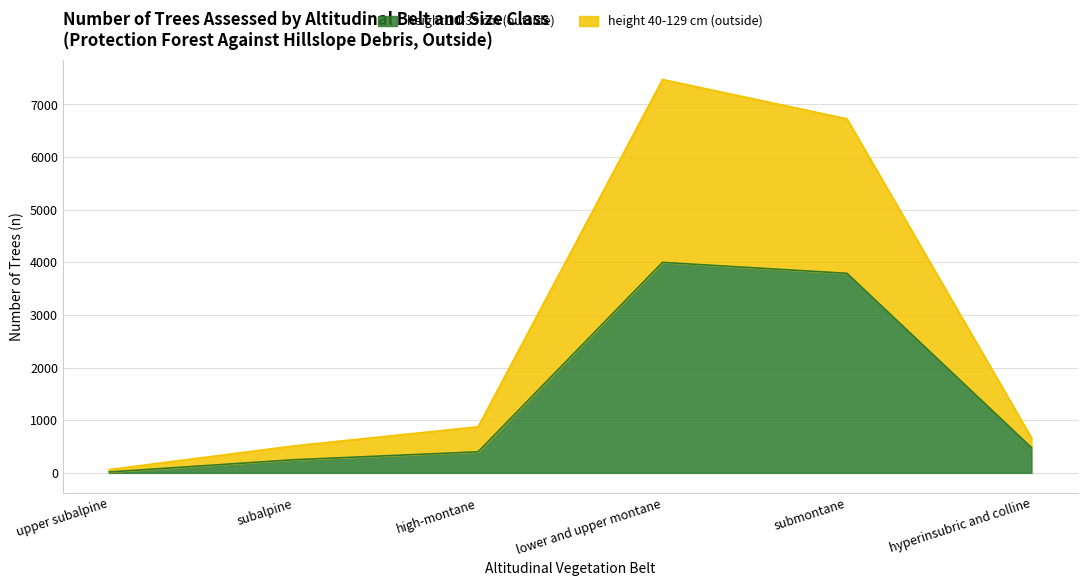

Which series has the widest spread of values?

height 40-129 cm (outside)